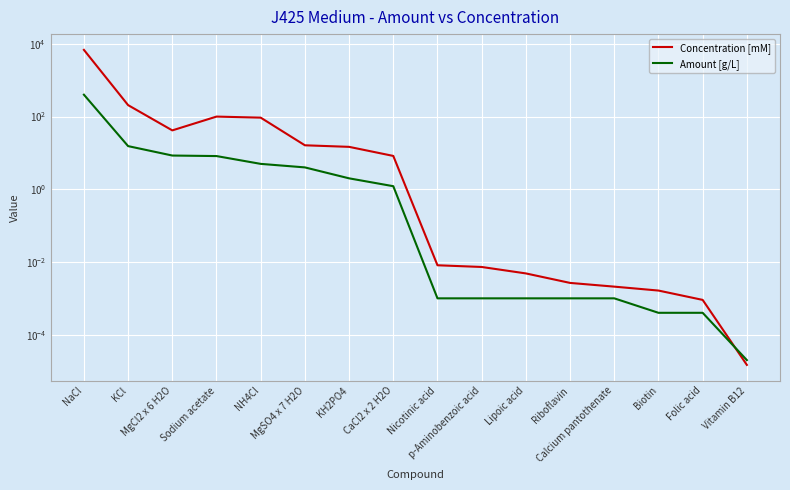

Is this an area chart (filled region under the line)?

No